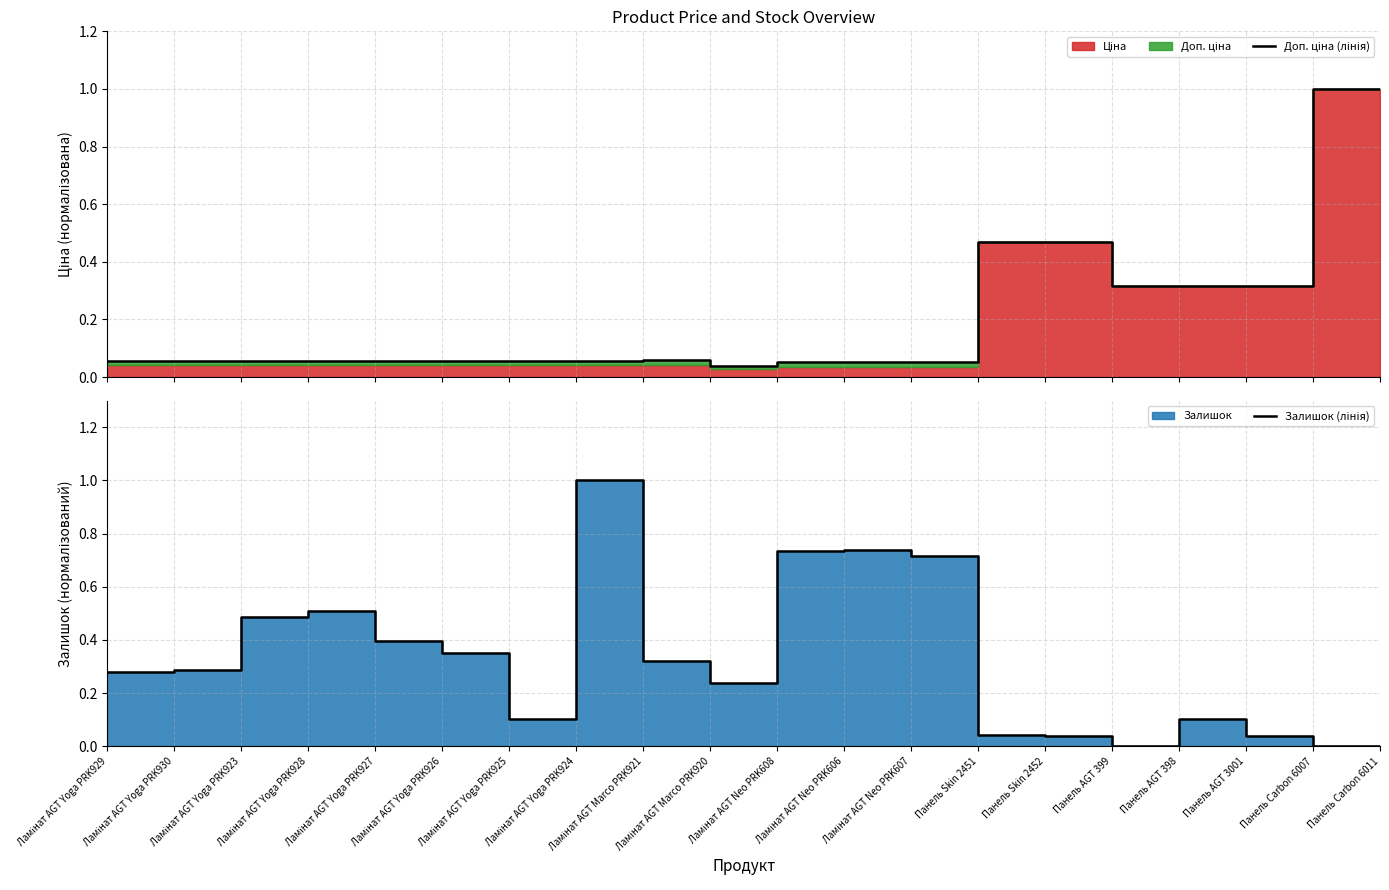

Reading left to right, list all the values displayed in this chart.

Доп. ціна (лінія): Ламінат AGT Yoga PRK929=0.1	Ламінат AGT Yoga PRK930=0.1	Ламінат AGT Yoga PRK923=0.1	Ламінат AGT Yoga PRK928=0.1	Ламінат AGT Yoga PRK927=0.1	Ламінат AGT Yoga PRK926=0.1	Ламінат AGT Yoga PRK925=0.1	Ламінат AGT Yoga PRK924=0.1	Ламінат AGT Marco PRK921=0.1	Ламінат AGT Marco PRK920=0.0	Ламінат AGT Neo PRK608=0.1	Ламінат AGT Neo PRK606=0.1	Ламінат AGT Neo PRK607=0.1	Панель Skin 2451=0.5	Панель Skin 2452=0.5	Панель AGT 399=0.3	Панель AGT 398=0.3	Панель AGT 3001=0.3	Панель Carbon 6007=1.0	Панель Carbon 6011=1.0
Залишок (лінія): Ламінат AGT Yoga PRK929=0.3	Ламінат AGT Yoga PRK930=0.3	Ламінат AGT Yoga PRK923=0.5	Ламінат AGT Yoga PRK928=0.5	Ламінат AGT Yoga PRK927=0.4	Ламінат AGT Yoga PRK926=0.4	Ламінат AGT Yoga PRK925=0.1	Ламінат AGT Yoga PRK924=1.0	Ламінат AGT Marco PRK921=0.3	Ламінат AGT Marco PRK920=0.2	Ламінат AGT Neo PRK608=0.7	Ламінат AGT Neo PRK606=0.7	Ламінат AGT Neo PRK607=0.7	Панель Skin 2451=0.0	Панель Skin 2452=0.0	Панель AGT 399=0.0	Панель AGT 398=0.1	Панель AGT 3001=0.0	Панель Carbon 6007=0.0	Панель Carbon 6011=0.0